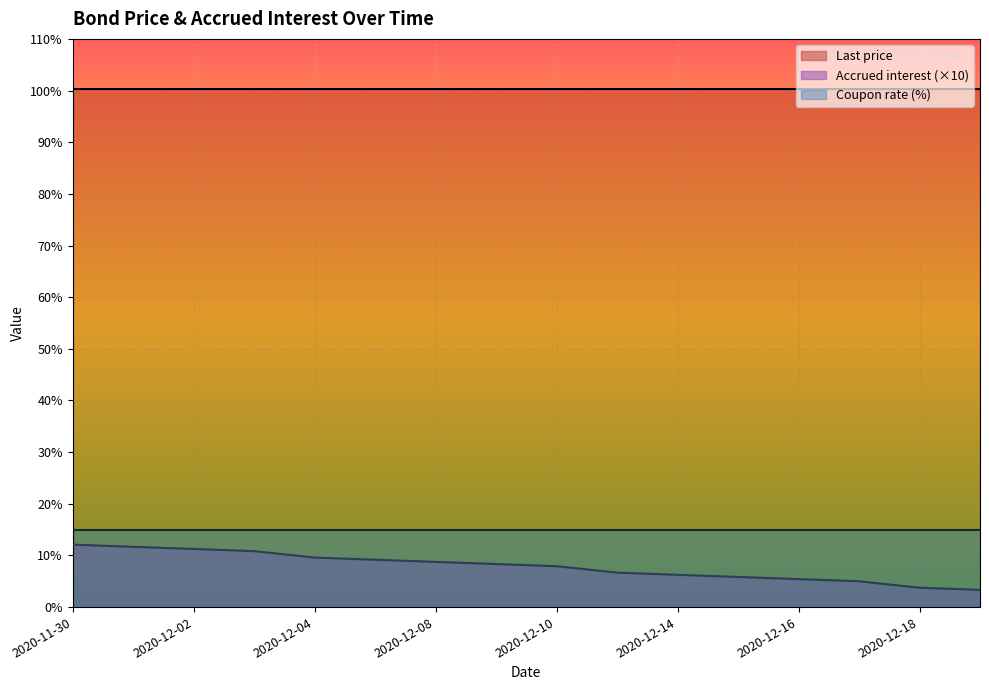

Reading left to right, extract all data points from this chart.

Last price: 100.2	100.2	100.2	100.2	100.2	100.2	100.2	100.2	100.2	100.2	100.2	100.2	100.2	100.2	100.2	100.2
Accrued interest: 1.2	1.2	1.1	1.1	1.0	0.9	0.9	0.8	0.8	0.7	0.6	0.6	0.5	0.5	0.4	0.3
Coupon rate (%): 15.0	15.0	15.0	15.0	15.0	15.0	15.0	15.0	15.0	15.0	15.0	15.0	15.0	15.0	15.0	15.0